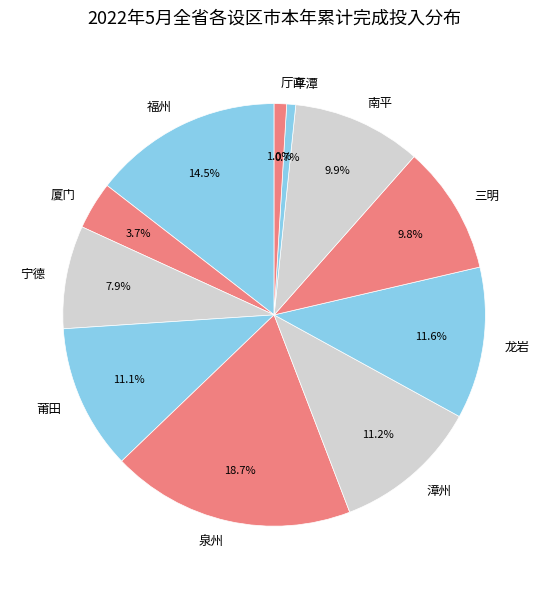

What is the ratio of the value at 南平 to the value at 漳州?

0.9